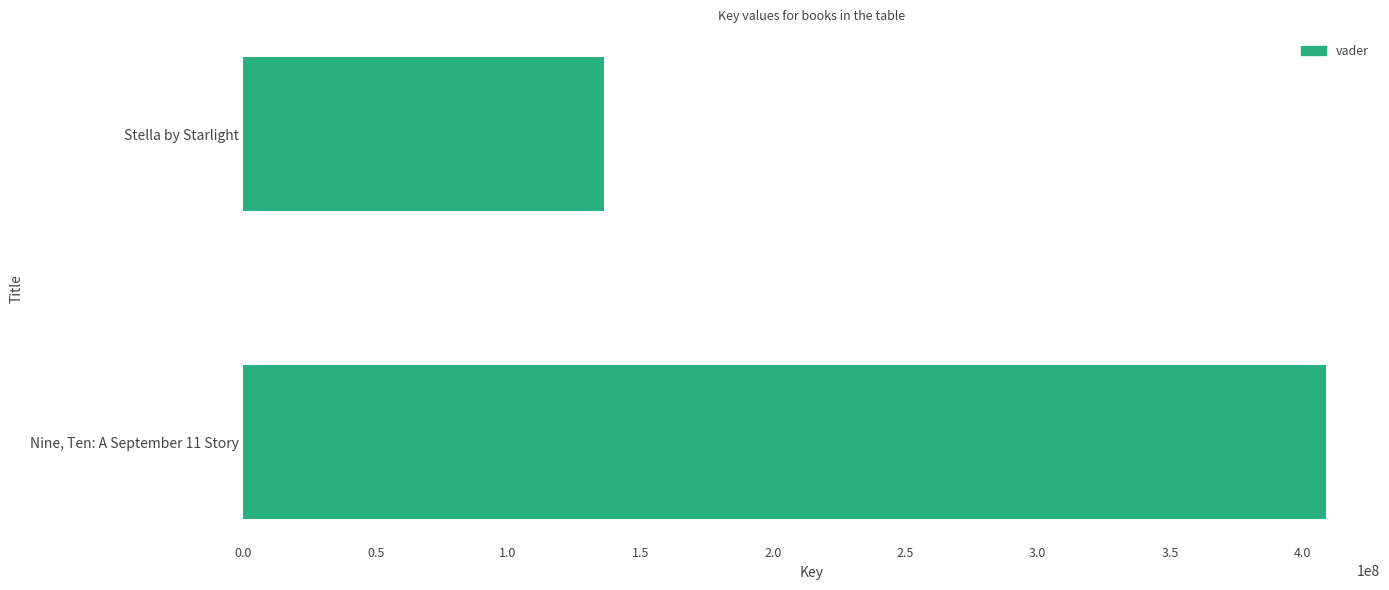

Which has a higher value, Nine, Ten: A September 11 Story or Stella by Starlight?

Nine, Ten: A September 11 Story